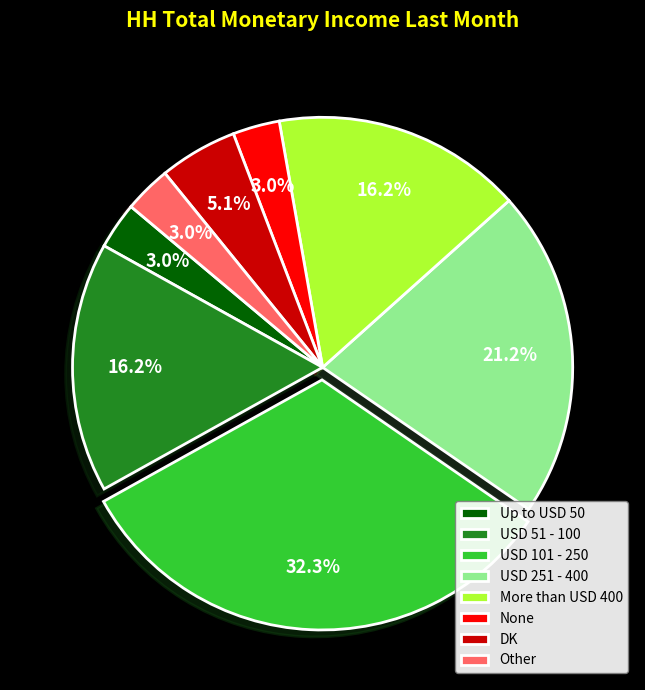

Does any single category account for the majority?

No